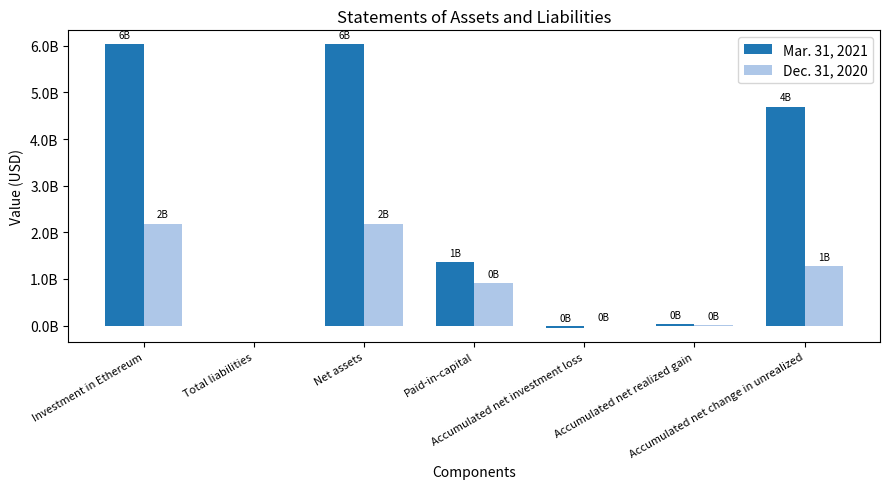

What are all the series names shown in the legend?

Mar. 31, 2021, Dec. 31, 2020